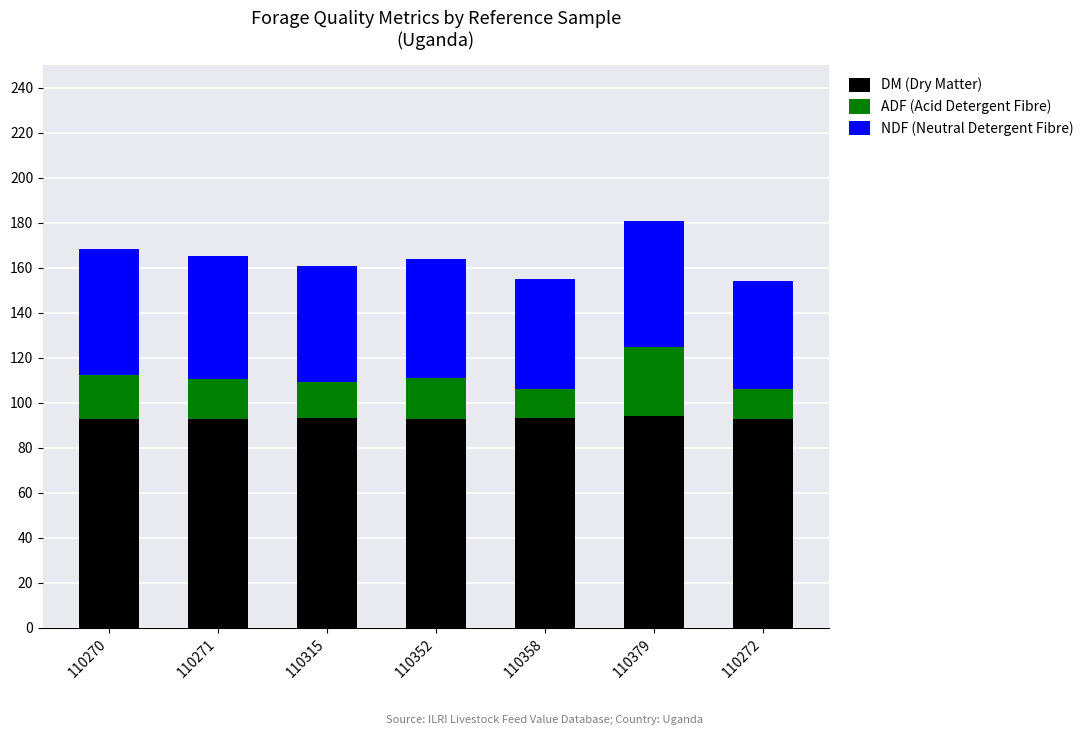

The value of DM (Dry Matter) at 110272 is 135.0. True or false?

False